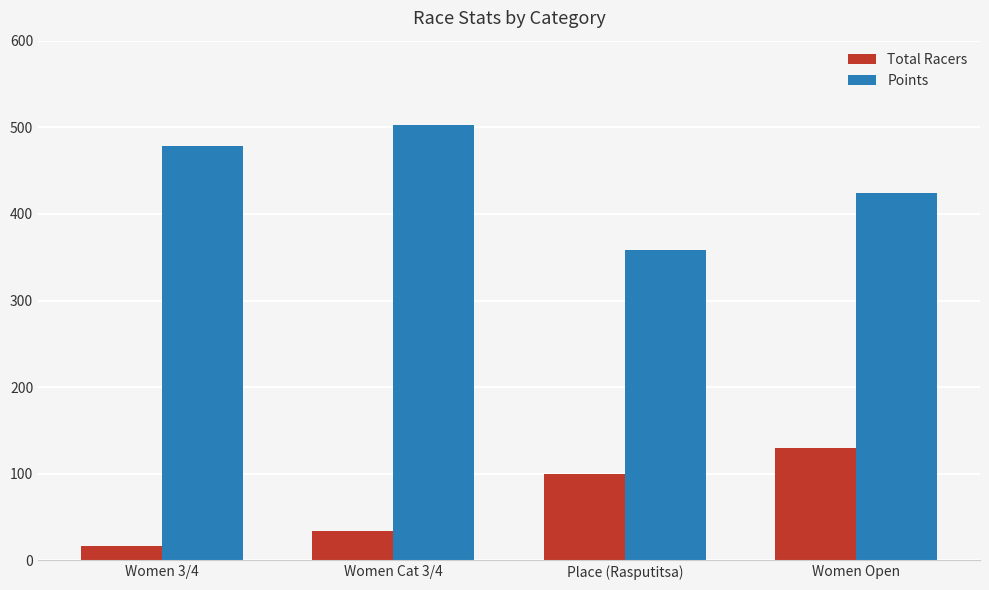

What is the spread (max minus min) of values at Women Open?

294.0